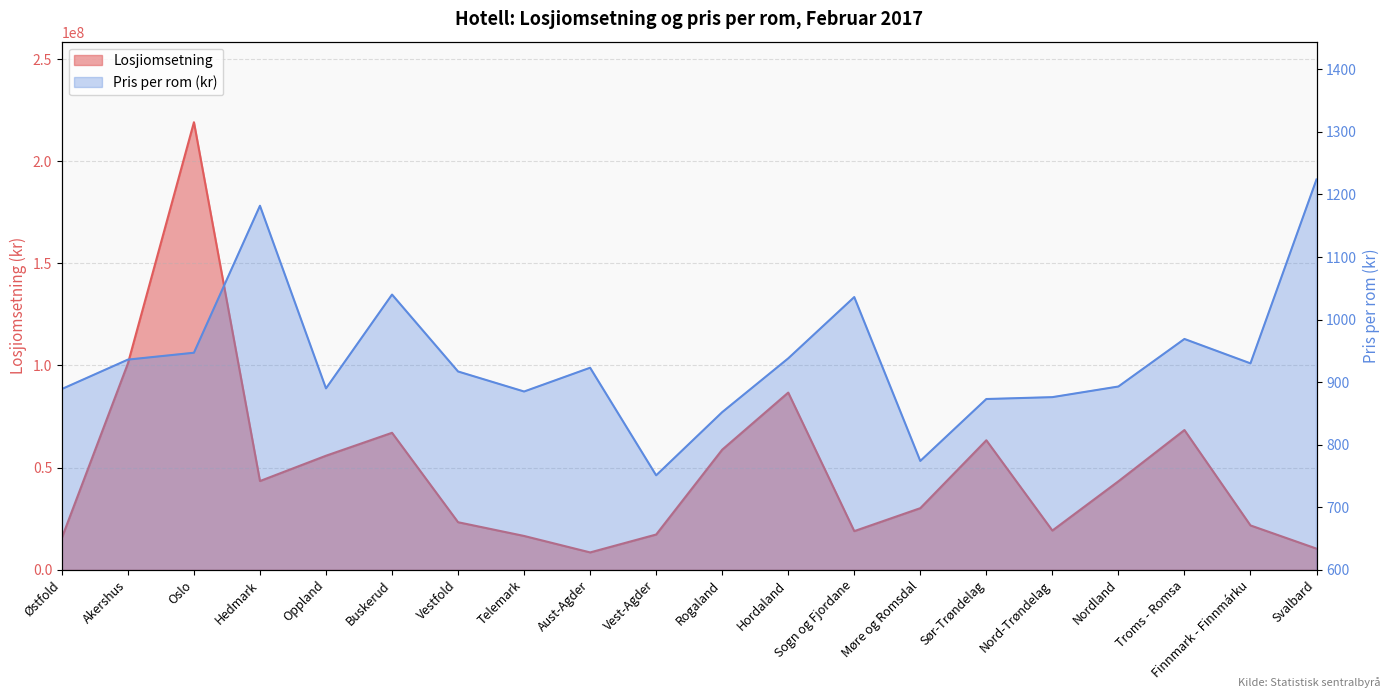

True or false: Pris per rom (kr) has a value of 1040 at Buskerud.

True